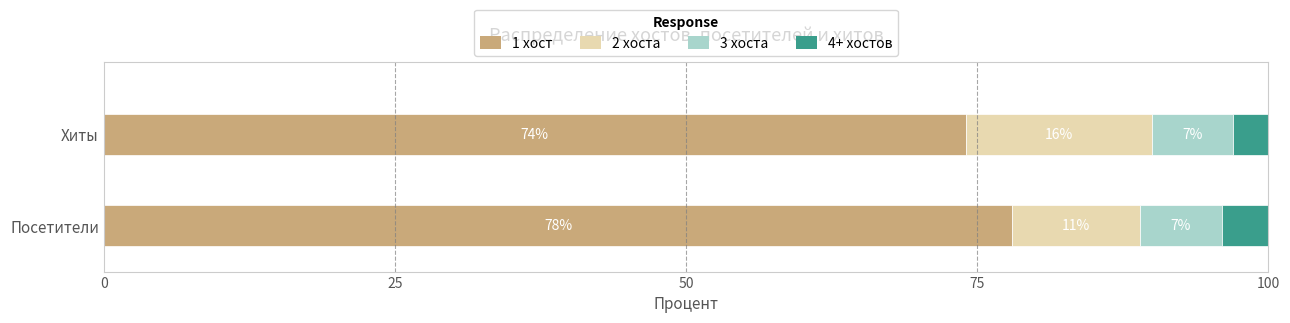

At which label does 1 хост reach its minimum?

Хиты